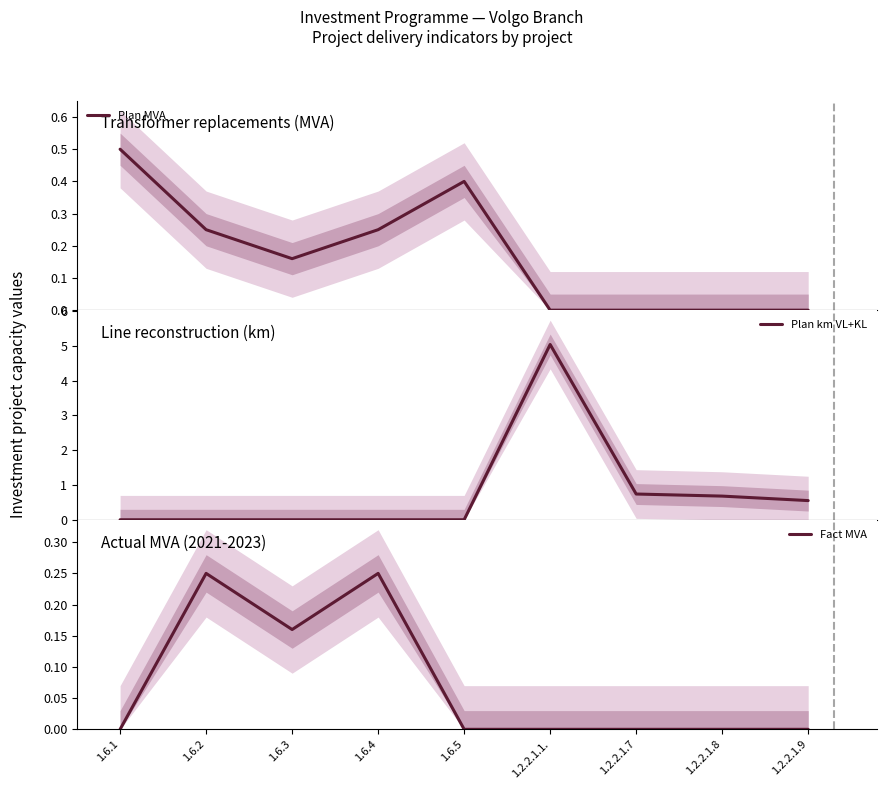

What is the difference between the maximum and minimum values in the Fact MVA series?

0.2